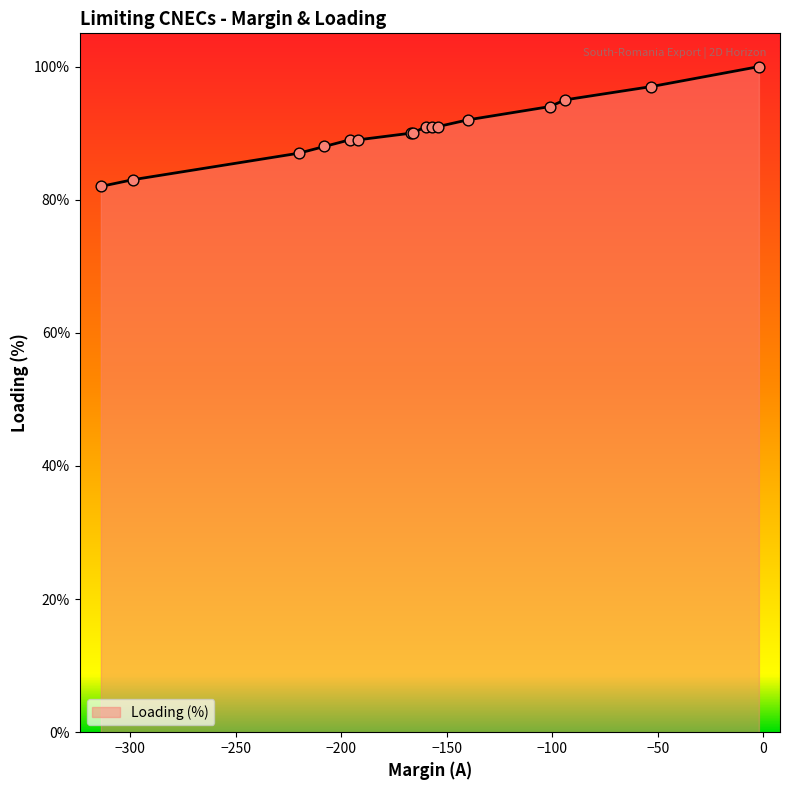

What is the difference between the maximum and minimum values?

18